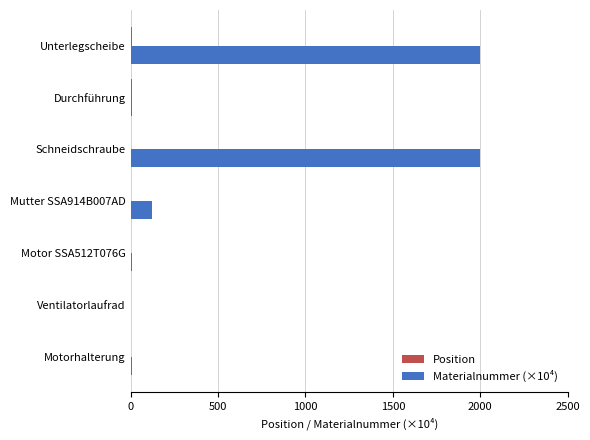

What is the maximum value shown in the chart?

2000.2